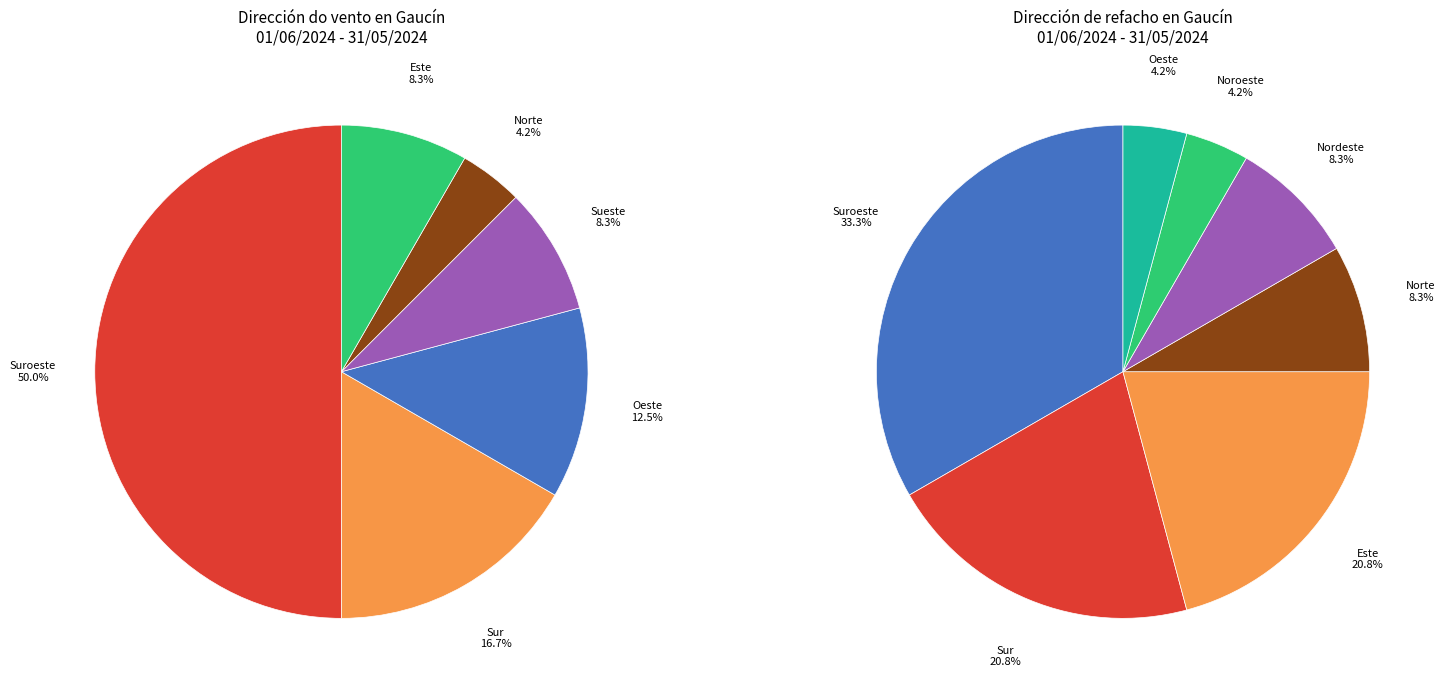

Approximately how many times larger is the value at Oeste compared to Sueste?

1.5